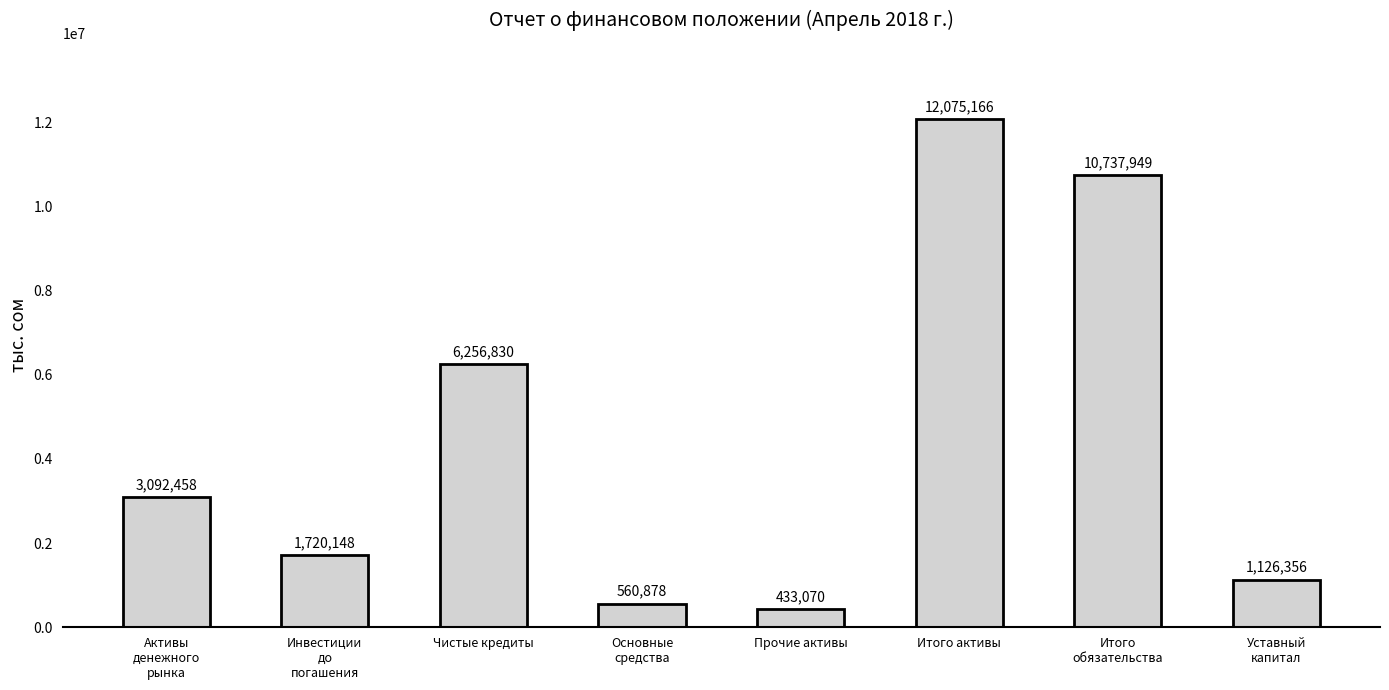

Are the bars grouped side by side (vs. stacked)?

No